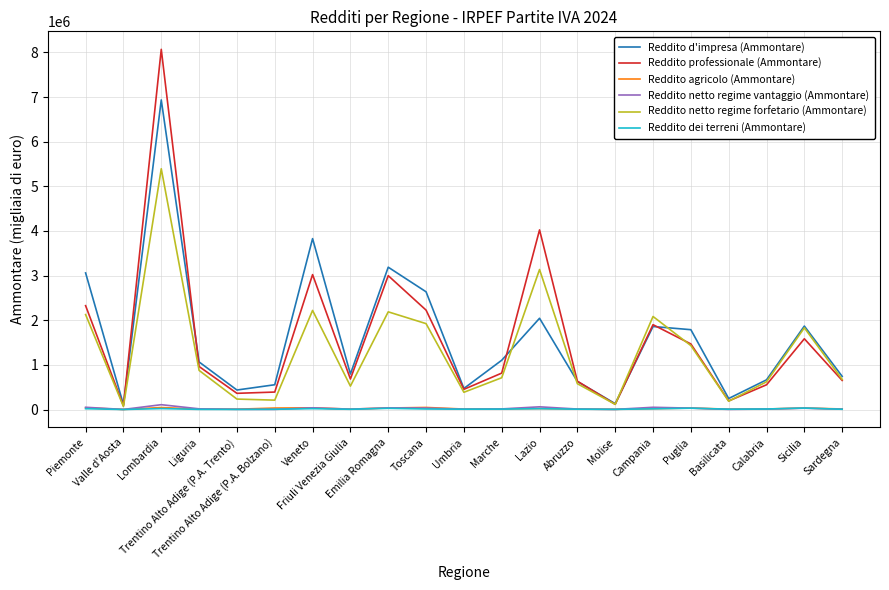

Read the Reddito netto regime vantaggio (Ammontare) value at Emilia Romagna, to the nearest 10.

36910